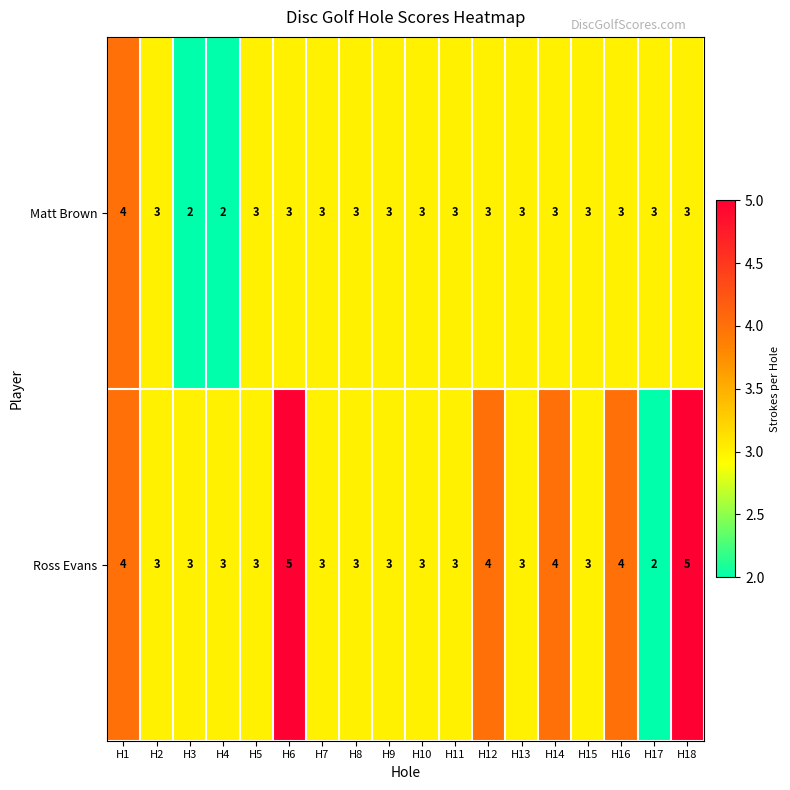

Rank the series by their maximum value, from lowest to highest.

Matt Brown, Ross Evans